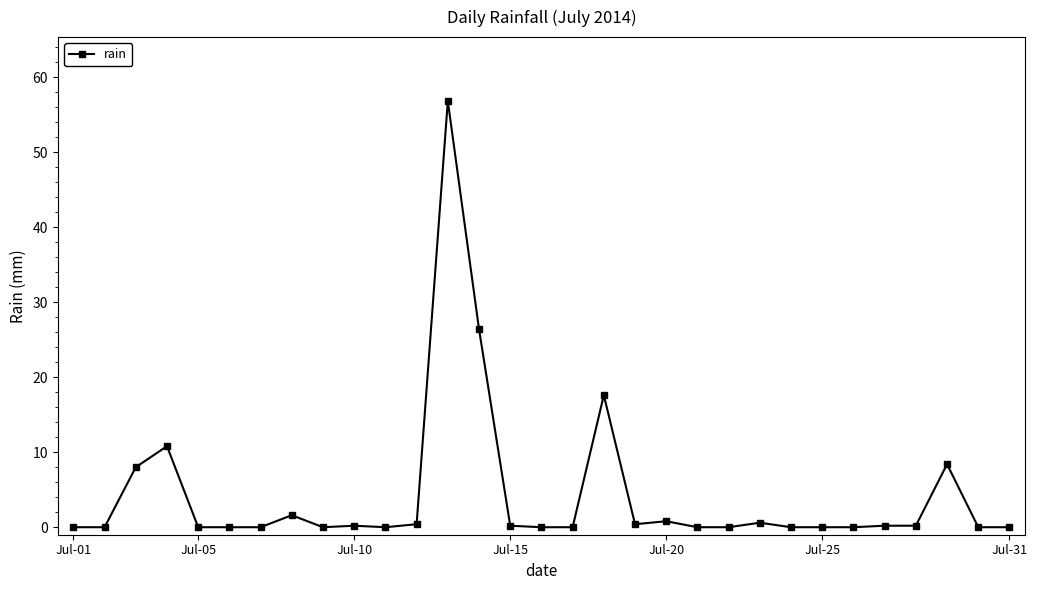

What is the average value?

4.3